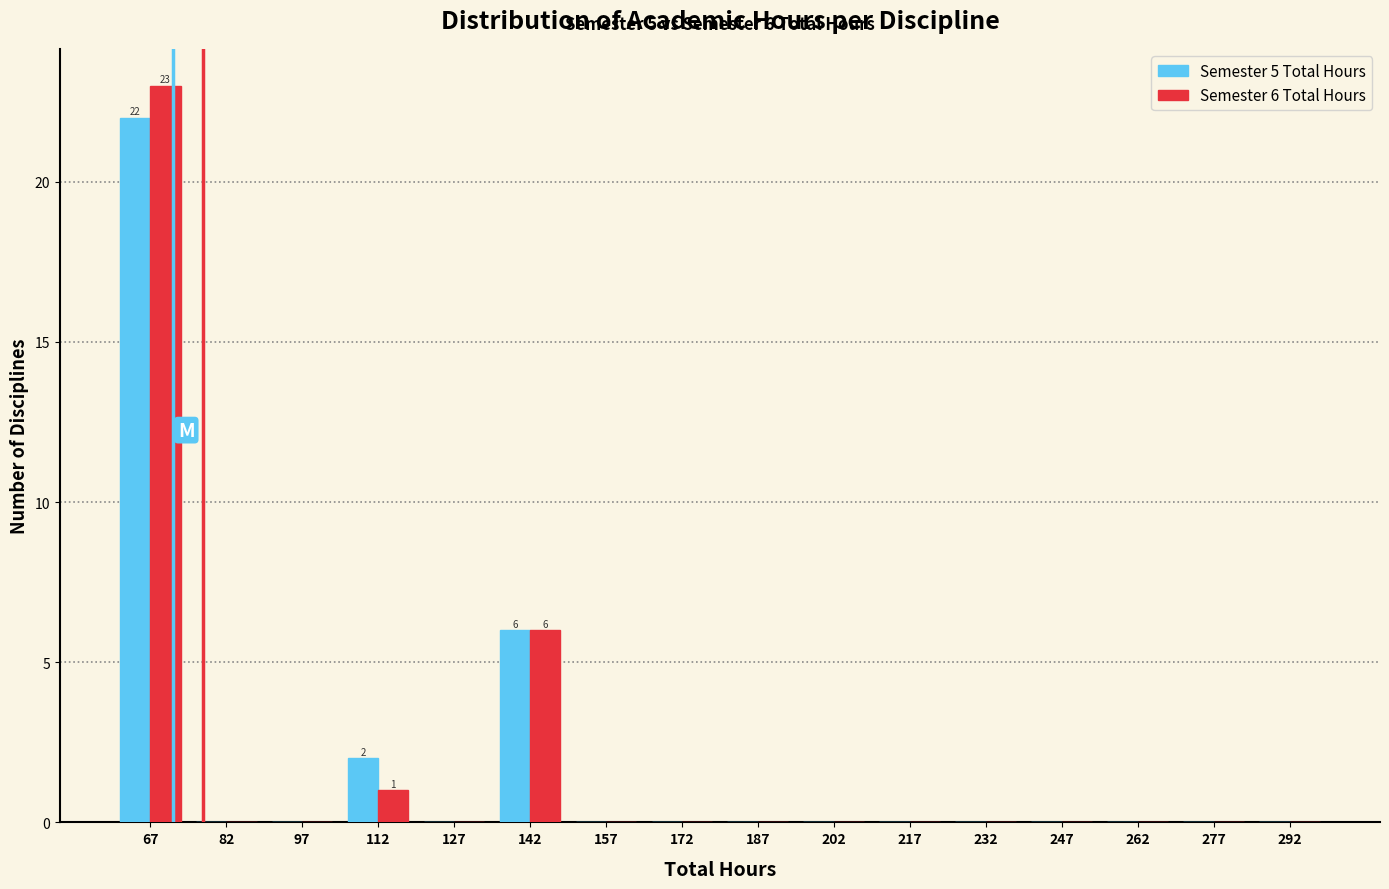

In the Semester 5 Total Hours series, which range on the x-axis has the tallest bar?

60 to 75